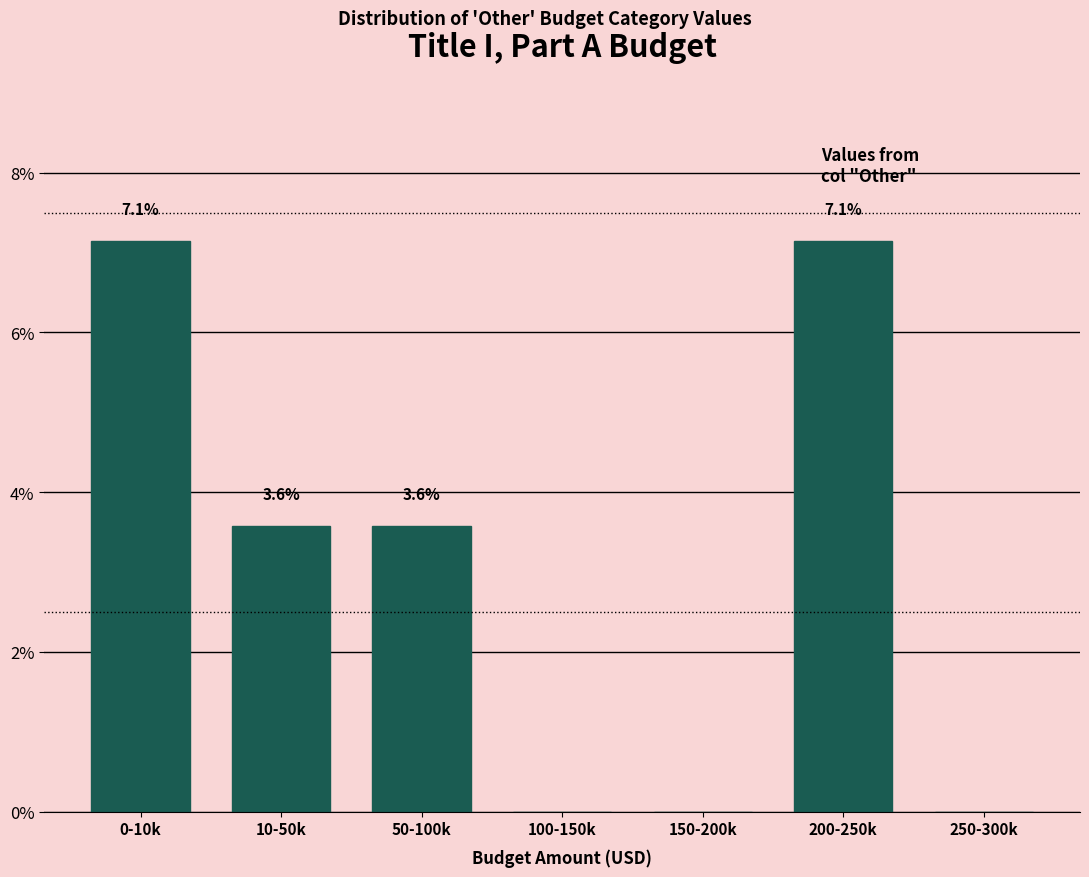

Reading left to right, extract all data points from this chart.

0-10k=7.1	10-50k=3.6	50-100k=3.6	100-150k=0.0	150-200k=0.0	200-250k=7.1	250-300k=0.0